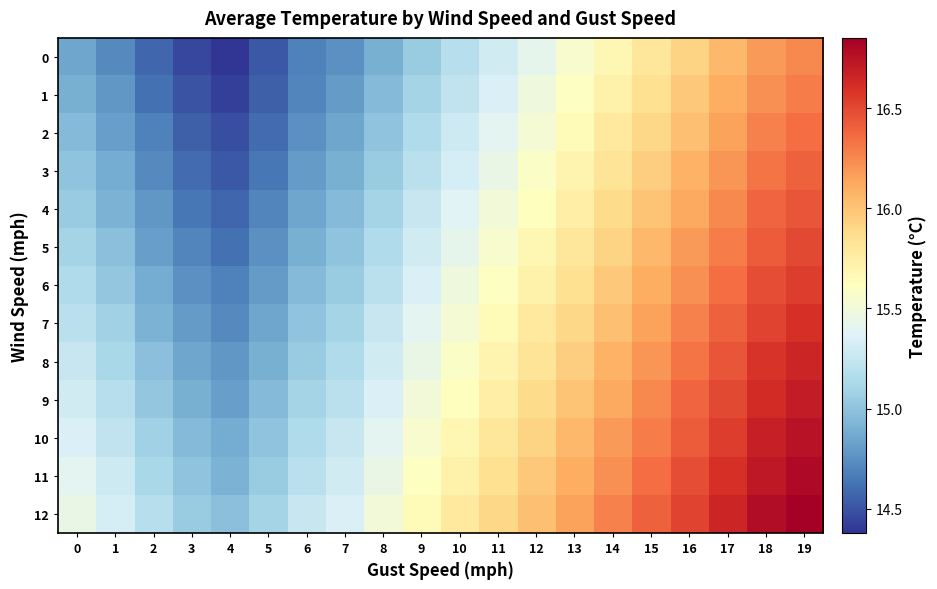

Reading left to right, extract all data points from this chart.

0: 0=14.8	1=14.7	2=14.6	3=14.4	4=14.4	5=14.5	6=14.7	7=14.8	8=14.9	9=15.1	10=15.2	11=15.3	12=15.4	13=15.6	14=15.7	15=15.8	16=15.9	17=16.1	18=16.2	19=16.2
1: 0=14.9	1=14.8	2=14.6	3=14.5	4=14.4	5=14.6	6=14.7	7=14.8	8=14.9	9=15.1	10=15.2	11=15.3	12=15.5	13=15.6	14=15.7	15=15.8	16=16.0	17=16.1	18=16.2	19=16.3
2: 0=14.9	1=14.8	2=14.7	3=14.6	4=14.5	5=14.6	6=14.8	7=14.8	8=15.0	9=15.2	10=15.3	11=15.4	12=15.5	13=15.7	14=15.8	15=15.9	16=16.0	17=16.1	18=16.3	19=16.4
3: 0=15.0	1=14.9	2=14.7	3=14.6	4=14.5	5=14.7	6=14.8	7=14.9	8=15.1	9=15.2	10=15.3	11=15.4	12=15.6	13=15.7	14=15.8	15=15.9	16=16.1	17=16.2	18=16.3	19=16.4
4: 0=15.1	1=14.9	2=14.8	3=14.7	4=14.6	5=14.7	6=14.8	7=14.9	8=15.1	9=15.2	10=15.4	11=15.5	12=15.6	13=15.8	14=15.9	15=16.0	16=16.1	17=16.2	18=16.4	19=16.4
5: 0=15.1	1=15.0	2=14.8	3=14.7	4=14.6	5=14.8	6=14.9	7=15.0	8=15.2	9=15.3	10=15.4	11=15.6	12=15.7	13=15.8	14=15.9	15=16.1	16=16.2	17=16.3	18=16.4	19=16.5
6: 0=15.2	1=15.0	2=14.9	3=14.8	4=14.7	5=14.8	6=14.9	7=15.1	8=15.2	9=15.3	10=15.5	11=15.6	12=15.7	13=15.8	14=16.0	15=16.1	16=16.2	17=16.4	18=16.5	19=16.6
7: 0=15.2	1=15.1	2=14.9	3=14.8	4=14.7	5=14.8	6=15.0	7=15.1	8=15.2	9=15.4	10=15.5	11=15.7	12=15.8	13=15.9	14=16.0	15=16.1	16=16.3	17=16.4	18=16.5	19=16.6
8: 0=15.2	1=15.1	2=15.0	3=14.8	4=14.8	5=14.9	6=15.1	7=15.2	8=15.3	9=15.4	10=15.6	11=15.7	12=15.8	13=15.9	14=16.1	15=16.2	16=16.3	17=16.4	18=16.6	19=16.6
9: 0=15.3	1=15.2	2=15.0	3=14.9	4=14.8	5=14.9	6=15.1	7=15.2	8=15.3	9=15.5	10=15.6	11=15.8	12=15.9	13=16.0	14=16.1	15=16.2	16=16.4	17=16.5	18=16.6	19=16.7
10: 0=15.3	1=15.2	2=15.1	3=14.9	4=14.9	5=15.0	6=15.2	7=15.2	8=15.4	9=15.6	10=15.7	11=15.8	12=15.9	13=16.1	14=16.2	15=16.3	16=16.4	17=16.6	18=16.7	19=16.8
11: 0=15.4	1=15.3	2=15.1	3=15.0	4=14.9	5=15.1	6=15.2	7=15.3	8=15.4	9=15.6	10=15.7	11=15.8	12=16.0	13=16.1	14=16.2	15=16.4	16=16.5	17=16.6	18=16.7	19=16.8
12: 0=15.4	1=15.3	2=15.2	3=15.1	4=15.0	5=15.1	6=15.2	7=15.3	8=15.5	9=15.7	10=15.8	11=15.9	12=16.0	13=16.1	14=16.3	15=16.4	16=16.5	17=16.6	18=16.8	19=16.9